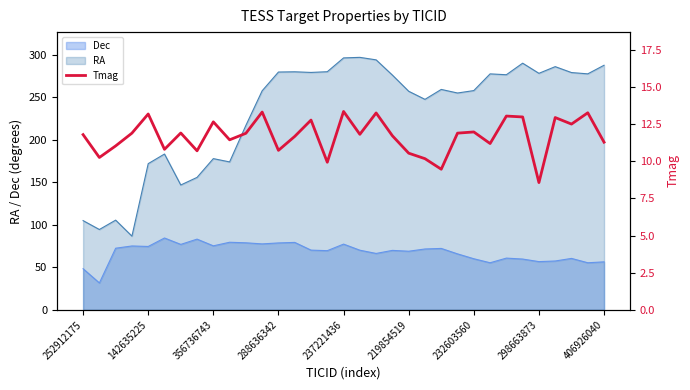

What is the difference between the maximum and minimum values?

4.8